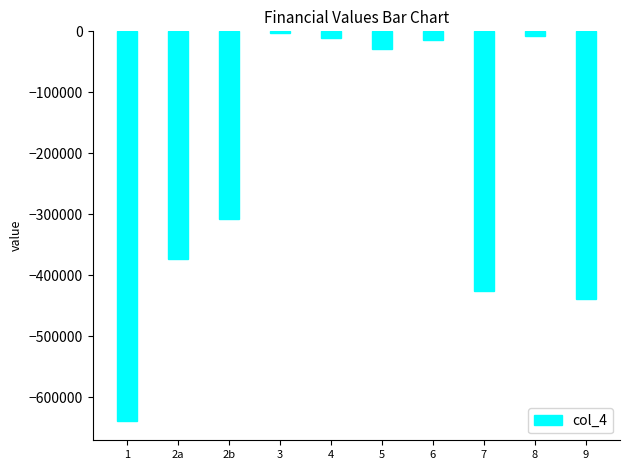

Is it true that the value at 7 is -658406.3?

False